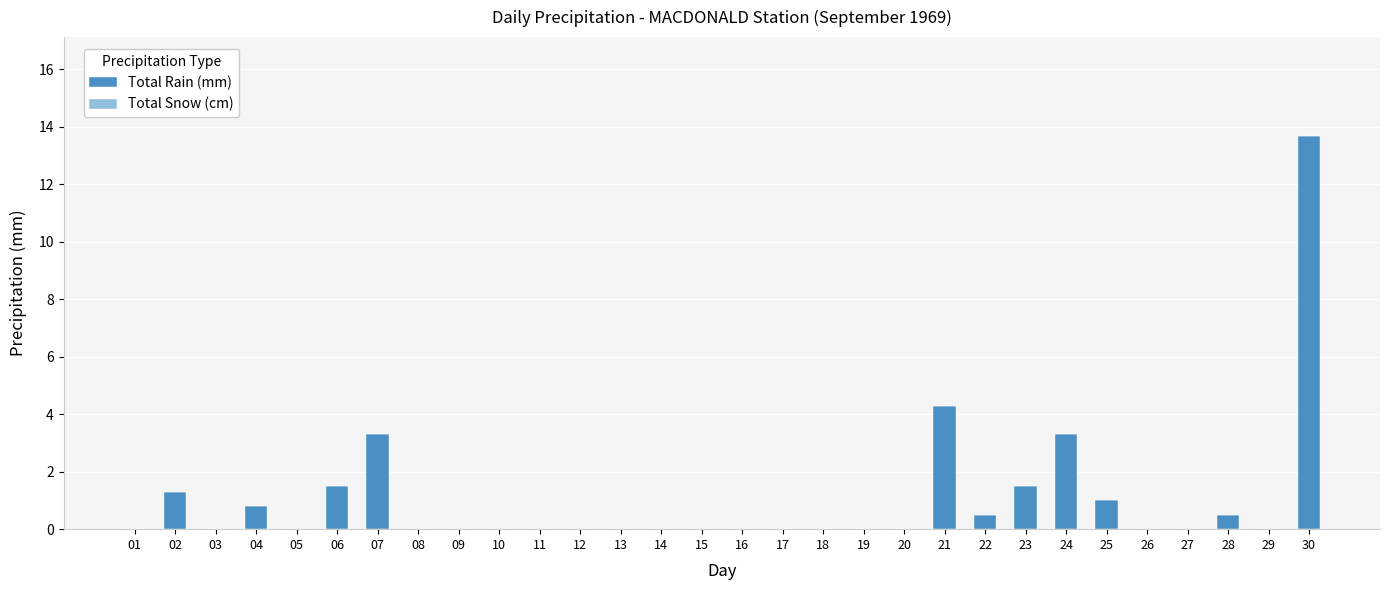

Are the bars horizontal?

No